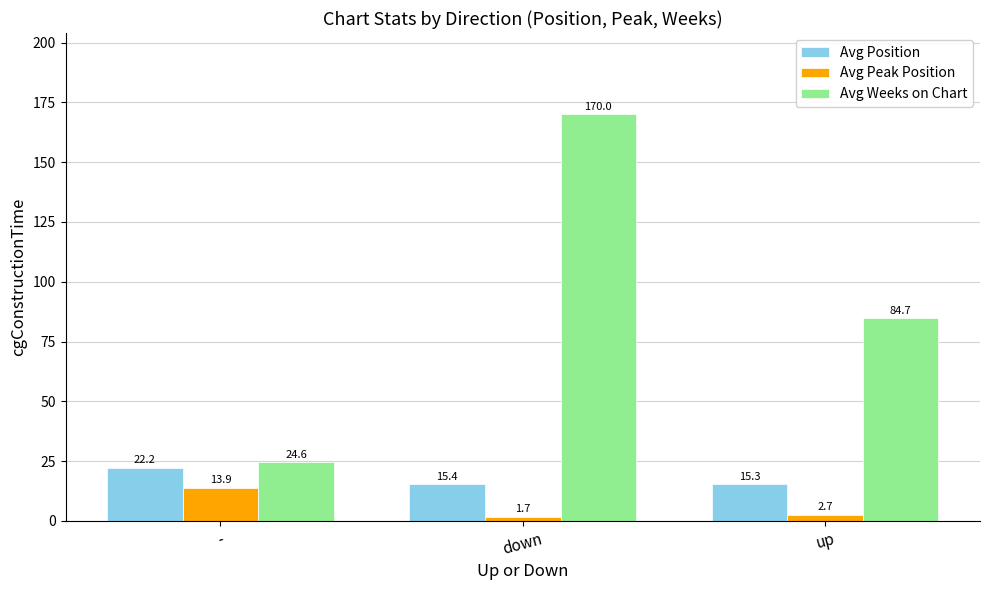

What is the difference between the second highest and minimum values in the Avg Weeks on Chart series?

60.1